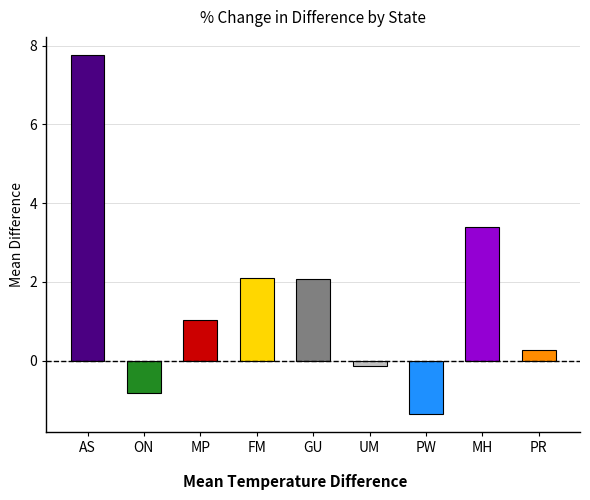

Count the number of data series in this chart.

1